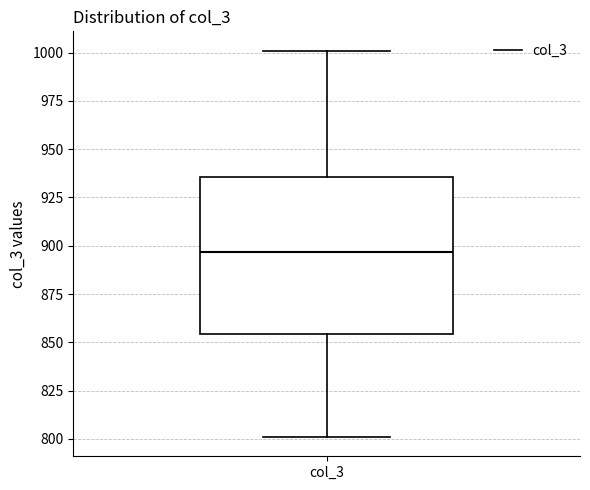

Read this box plot against the y-axis: the position of the median line, the range covered by the box, and the ends of both whiskers. The values are not printed on the chart, so give them approximately, as read against the axis.

median 895, box 855 to 935, whiskers 800 to 1000